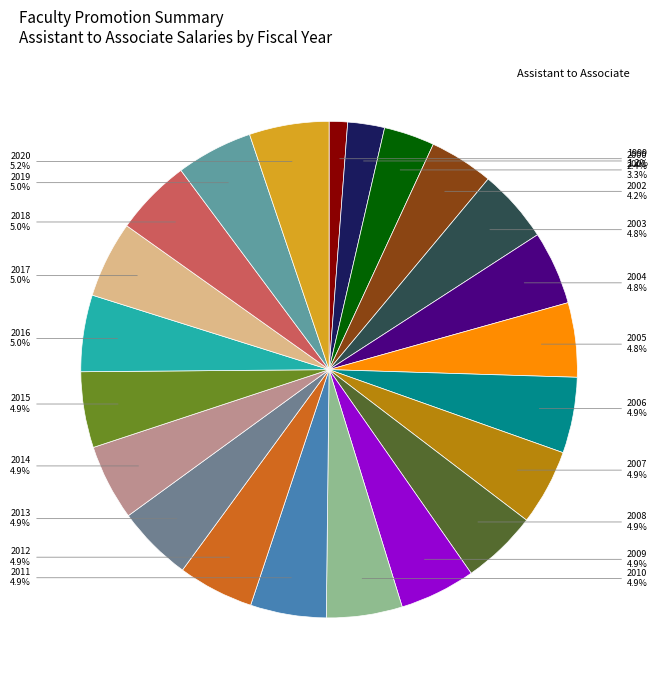

Count the number of slices in the pie.

22